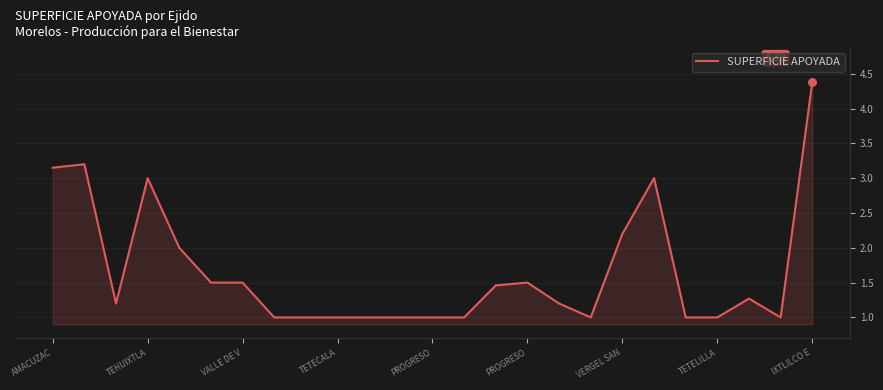

What is the difference between the maximum and minimum values?

3.4